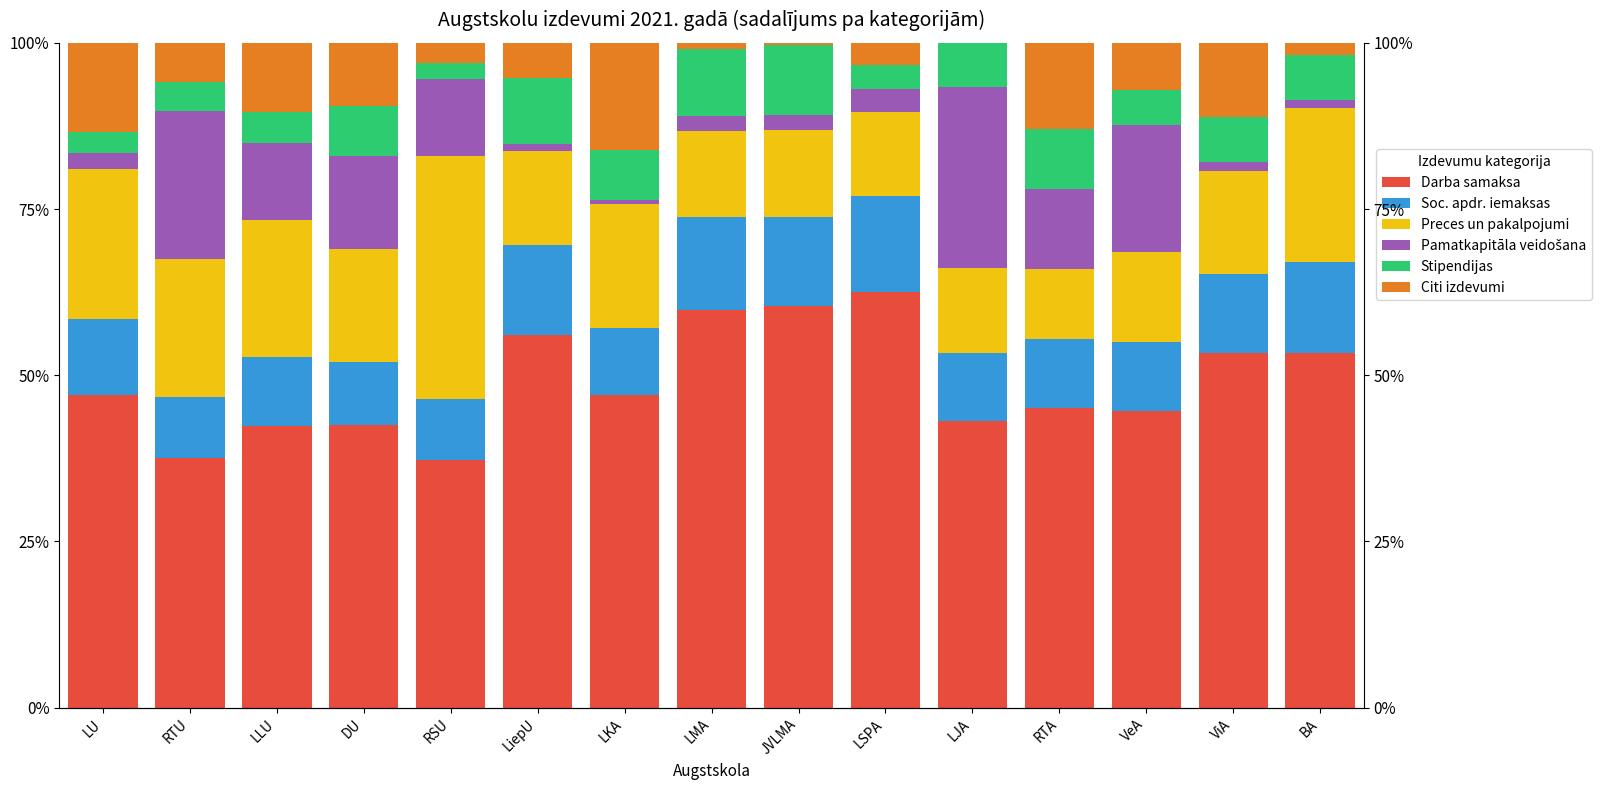

What is the sum of all Pamatkapitāla veidošana values?

132.3